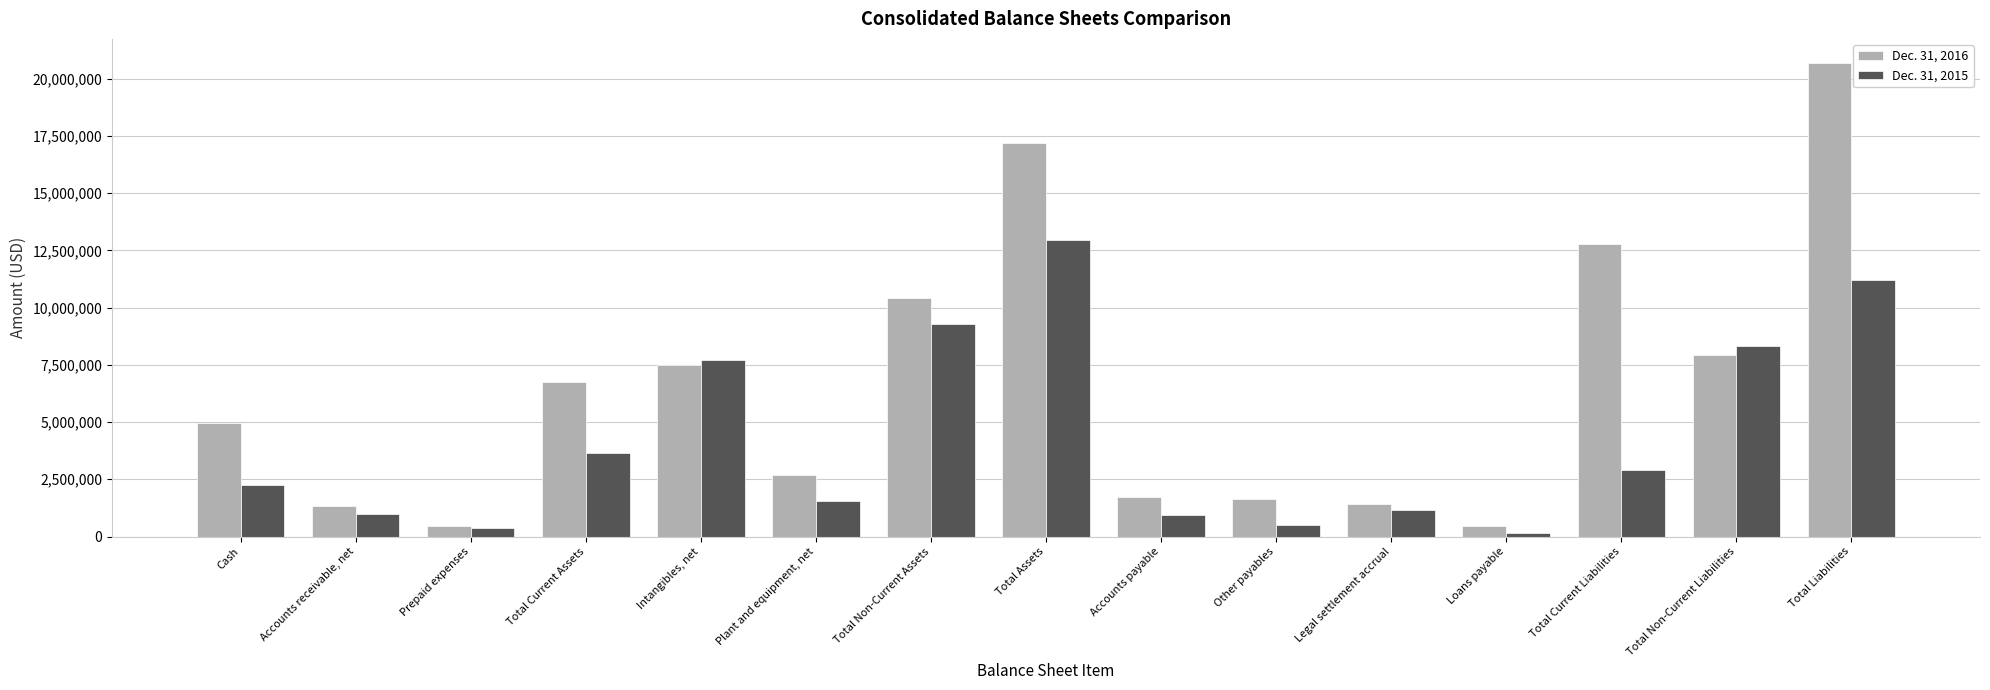

How many distinct data groups are displayed?

2